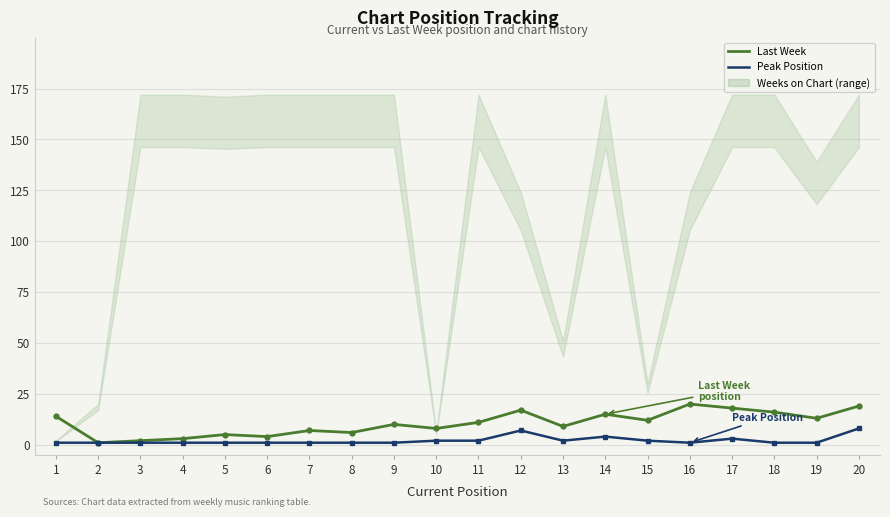

Reading left to right, what are all the values shown in this chart?

Last Week: 1=14	2=1	3=2	4=3	5=5	6=4	7=7	8=6	9=10	10=8	11=11	12=17	13=9	14=15	15=12	16=20	17=18	18=16	19=13	20=19
Peak Position: 1=1	2=1	3=1	4=1	5=1	6=1	7=1	8=1	9=1	10=2	11=2	12=7	13=2	14=4	15=2	16=1	17=3	18=1	19=1	20=8